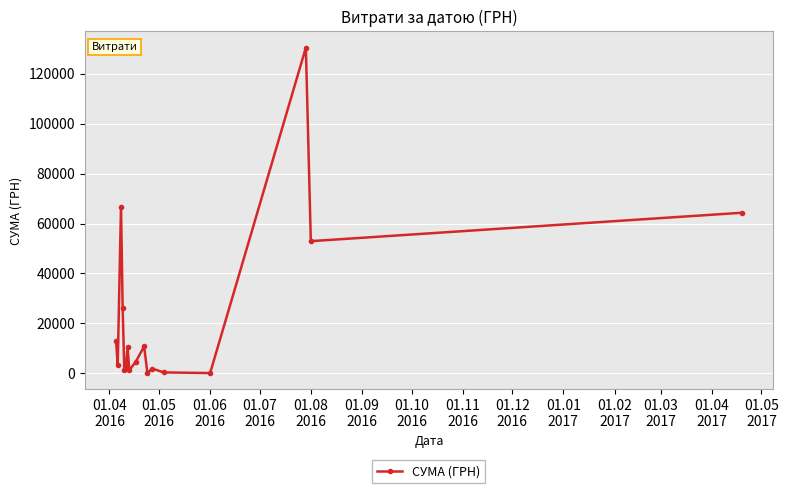

Does the chart have visible grid lines?

Yes